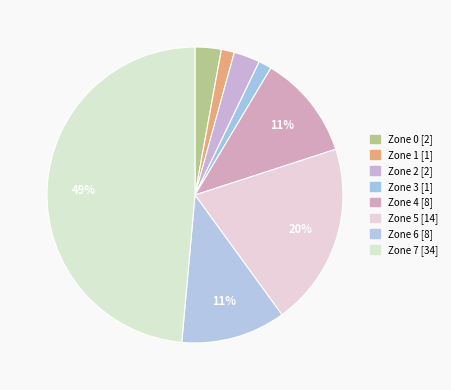

Count the number of slices in the pie.

8